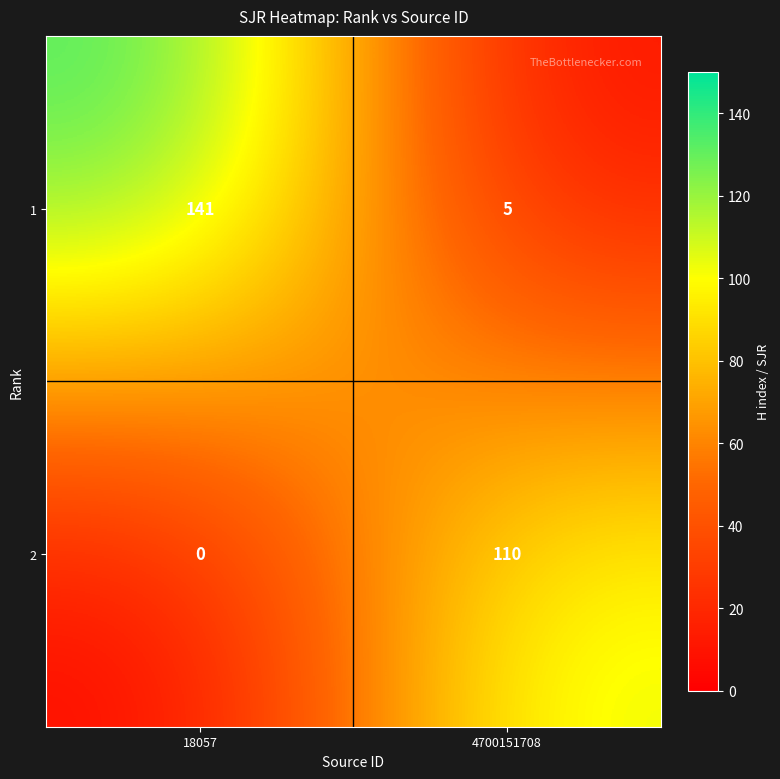

What is the sum of all 2 values?

110